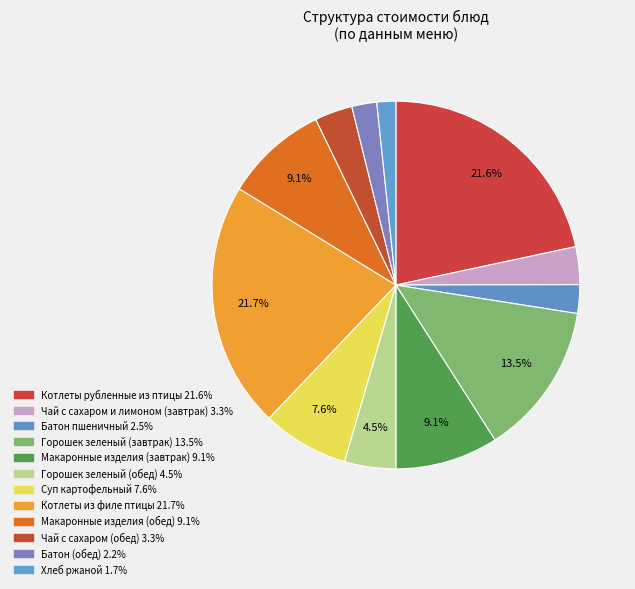

What percentage is the Горошек зеленый (завтрак) slice, to the nearest percent?

13%